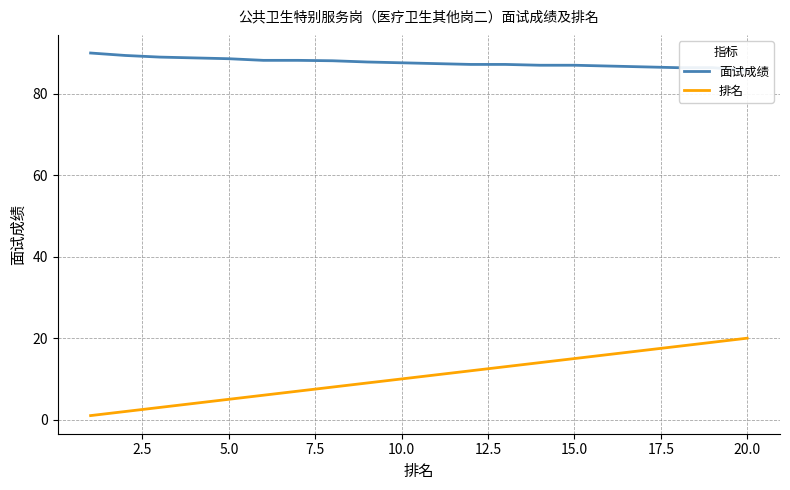

What is the maximum value for 排名?

20